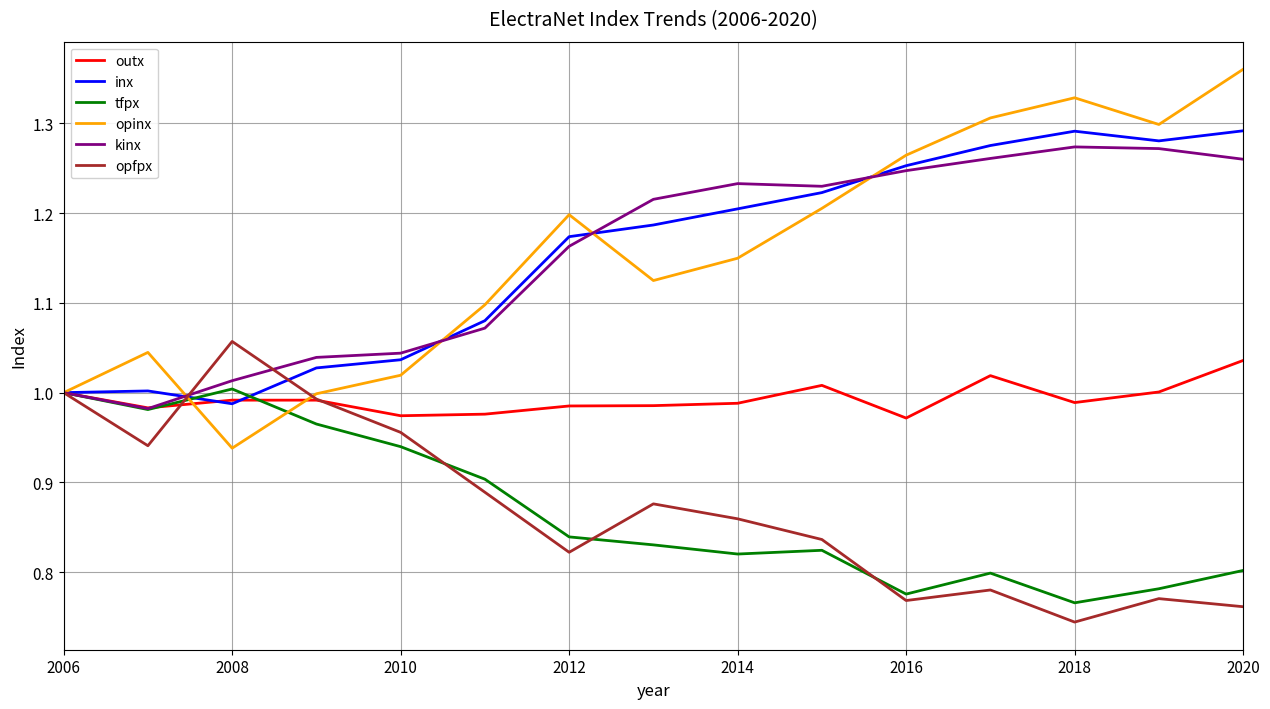

Which series has the widest spread of values?

opinx